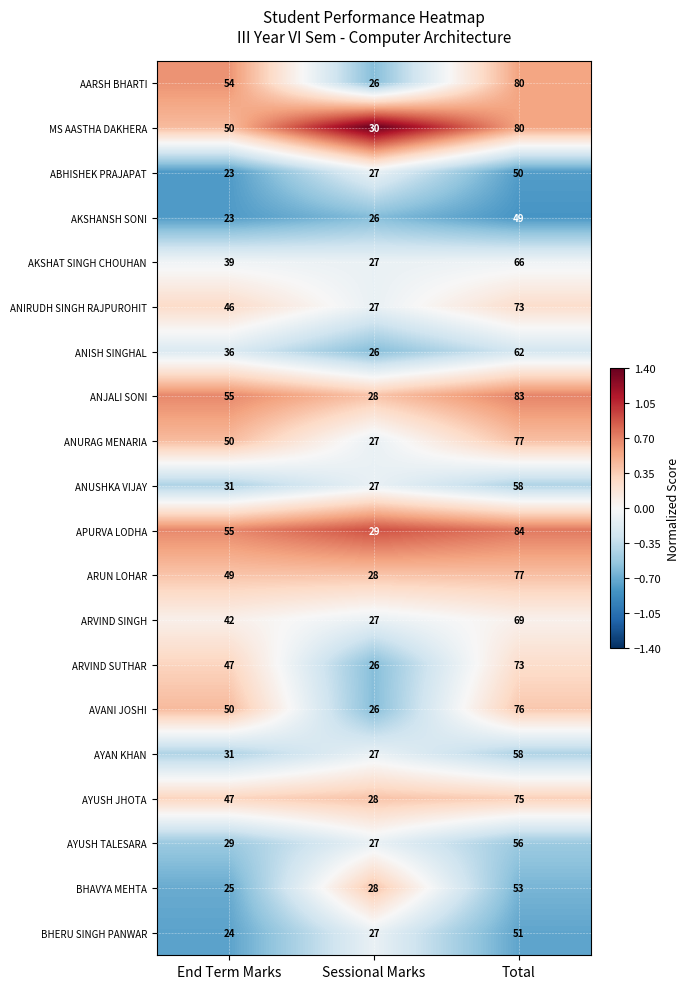

At which category does the chart reach its peak across all series?

Total